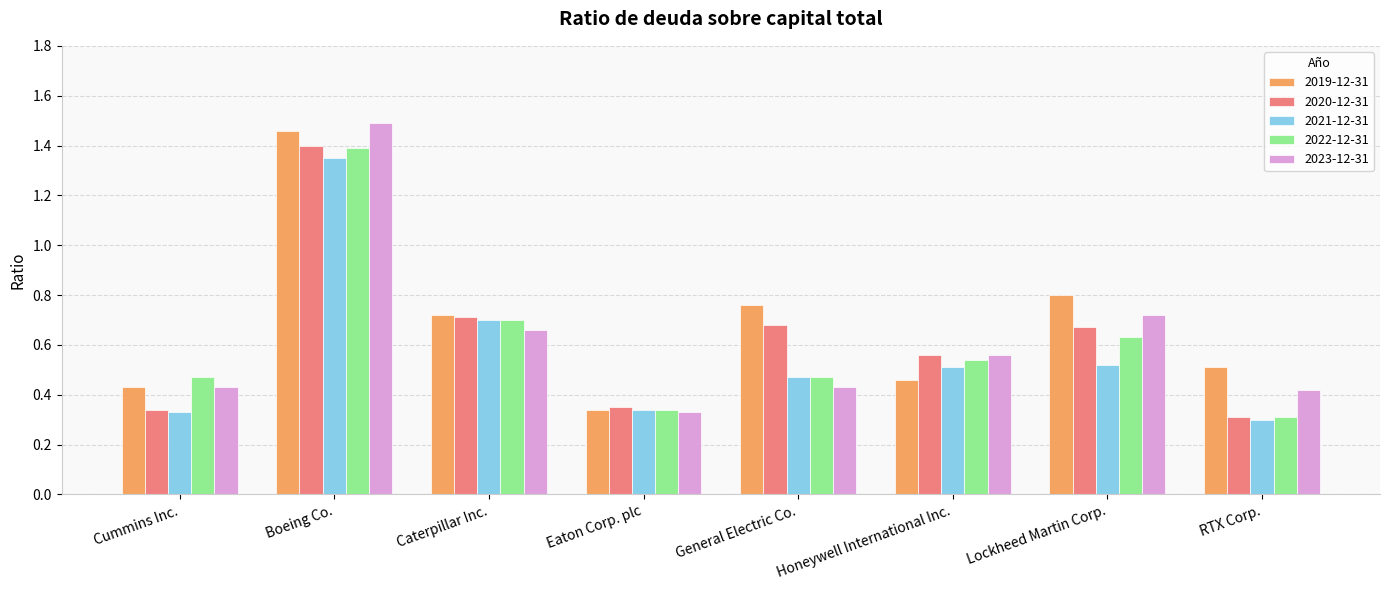

What is the difference between the maximum and minimum values in the 2023-12-31 series?

1.2